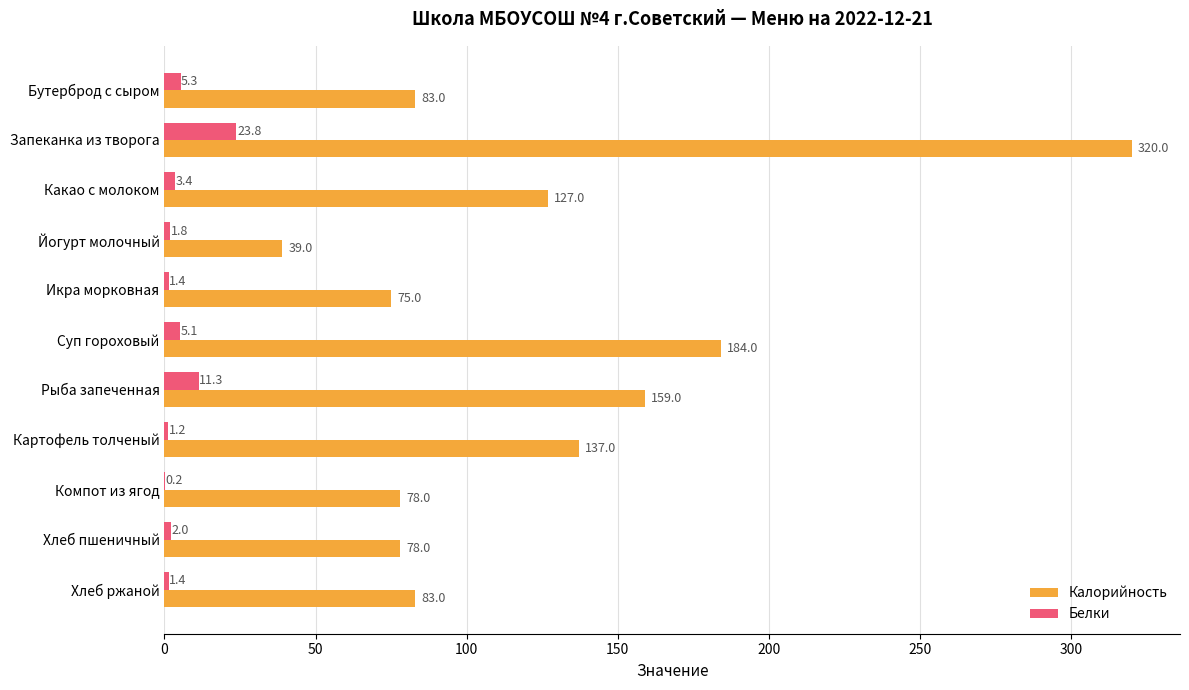

What are all the series names shown in the legend?

Калорийность, Белки